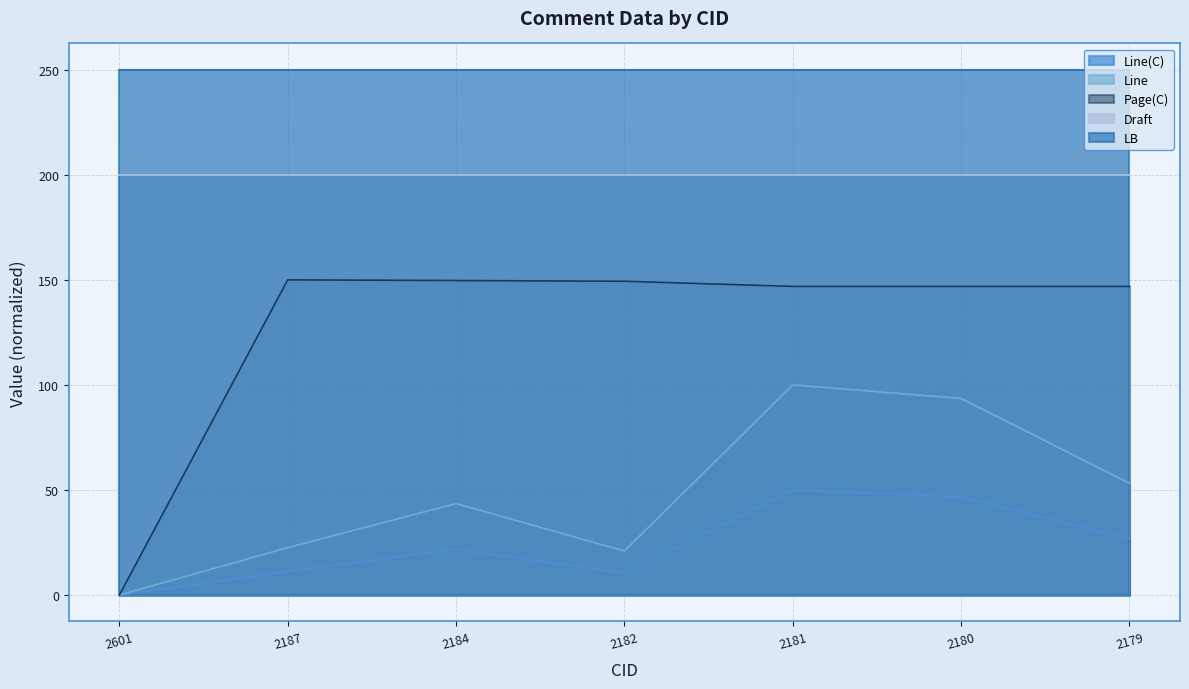

What is the value of the Line(C) point at the 5th from the left?

50.0